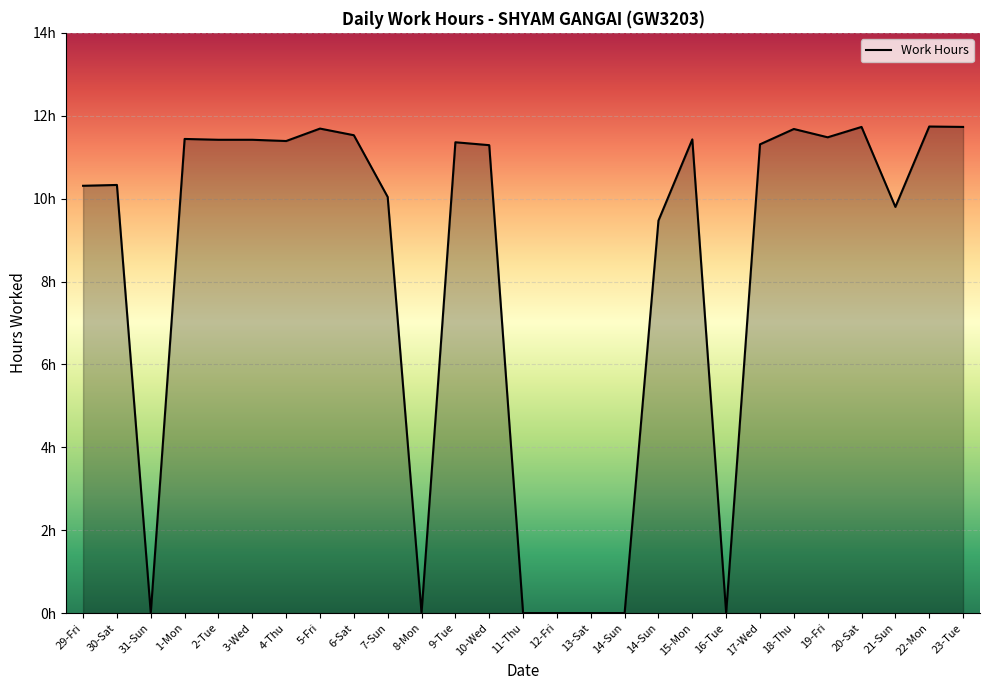

Does the chart have visible grid lines?

Yes